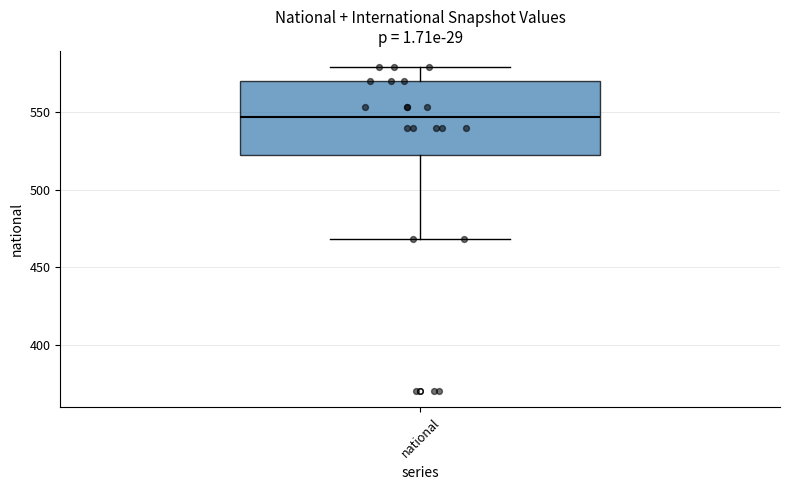

Where is the lower edge of the box for national on the y-axis? The values are not printed on the chart, so give them approximately, as read against the axis.

520